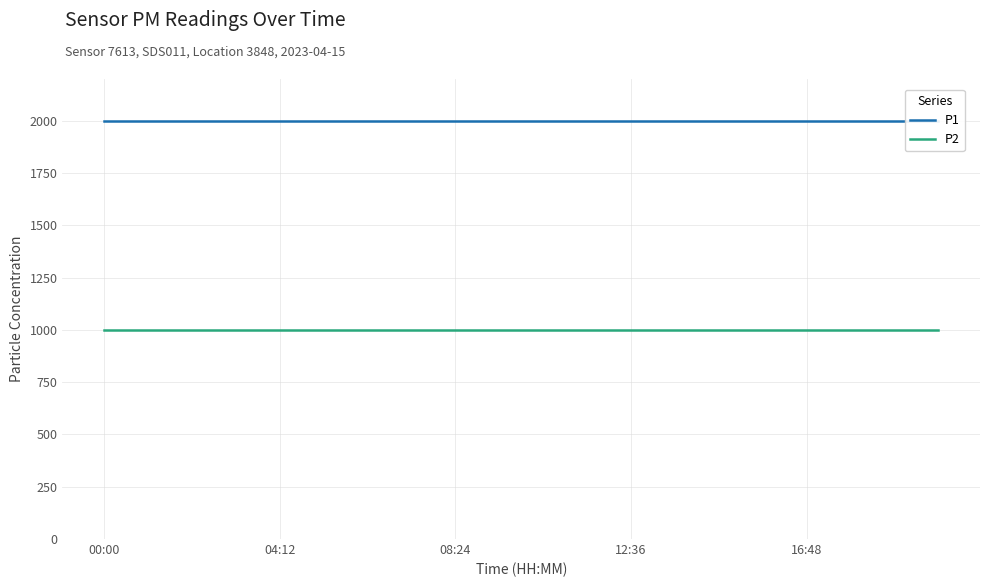

Is it true that P2 equals 1713.9 at 04:12?

False